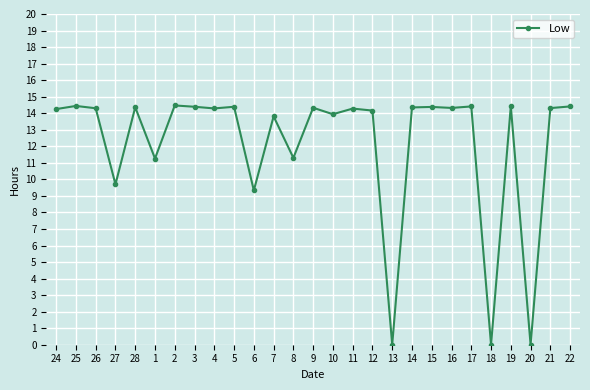

How many series are shown in this chart?

1